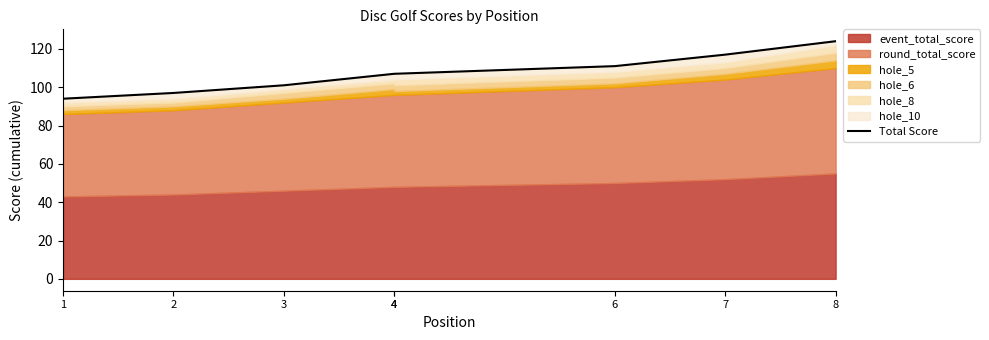

What is the change in value from 3 to 8?

+23